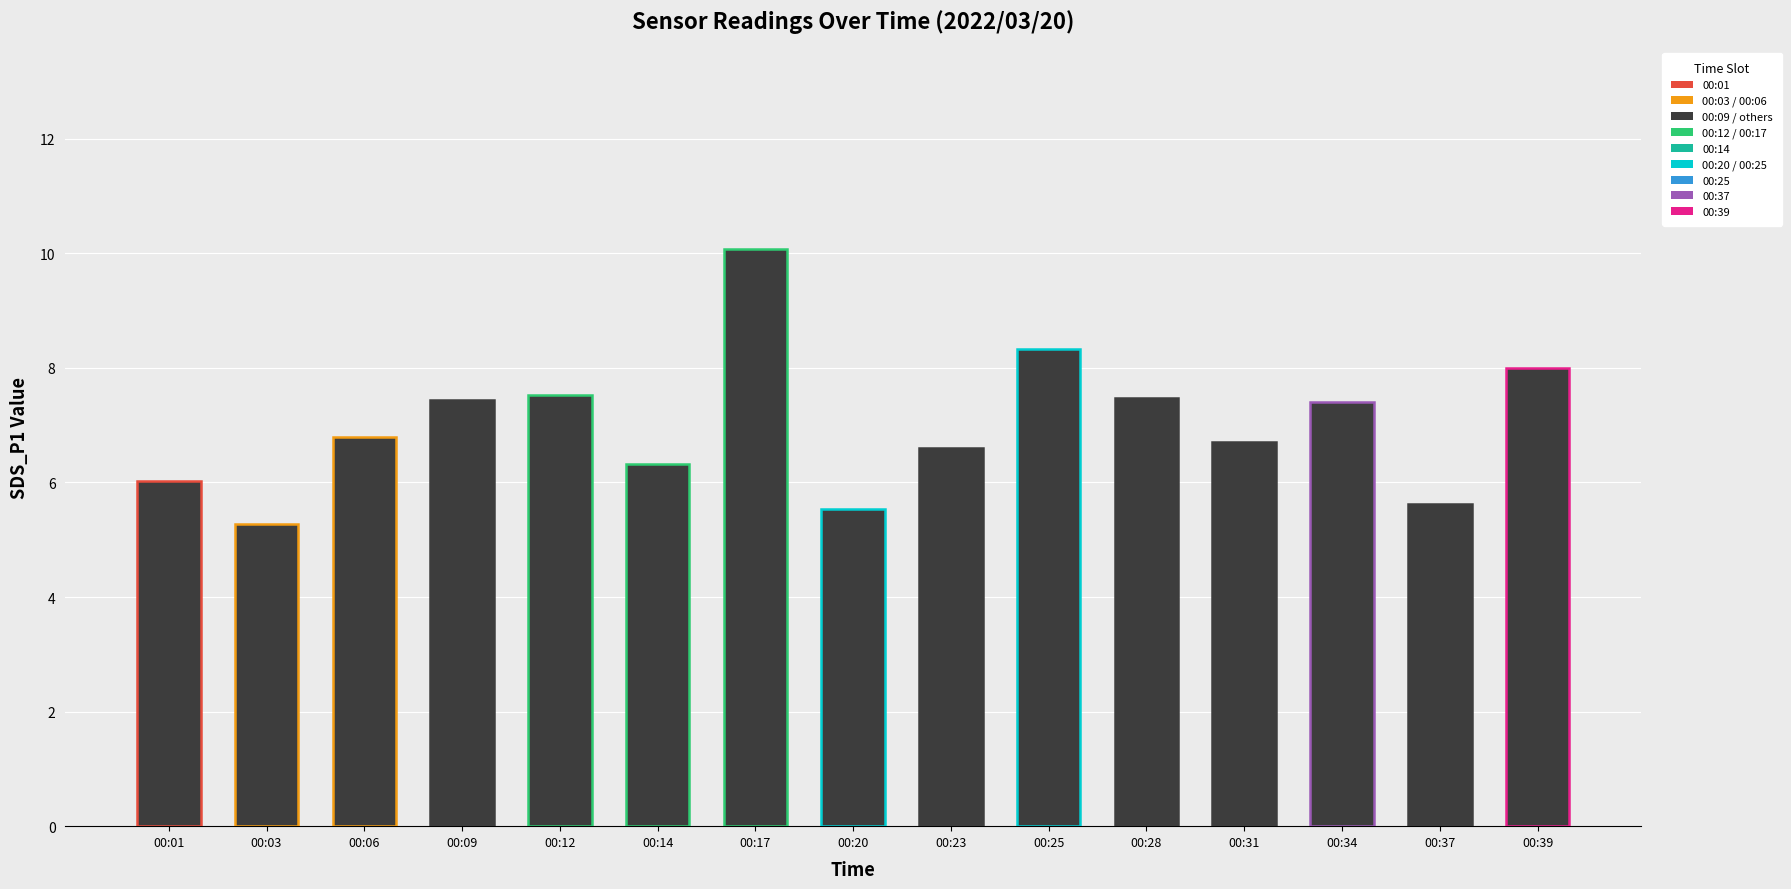

Which label corresponds to the largest value in the chart?

00:17